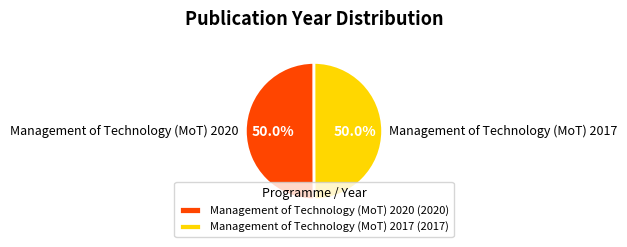

Approximately how many times larger is the value at Management of Technology (MoT) 2017 compared to Management of Technology (MoT) 2020?

1.0